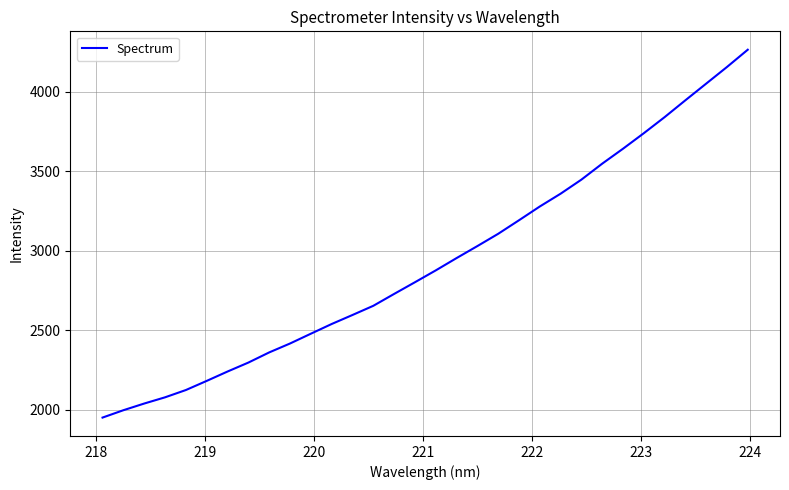

What is the difference between the maximum and minimum values?

2315.7